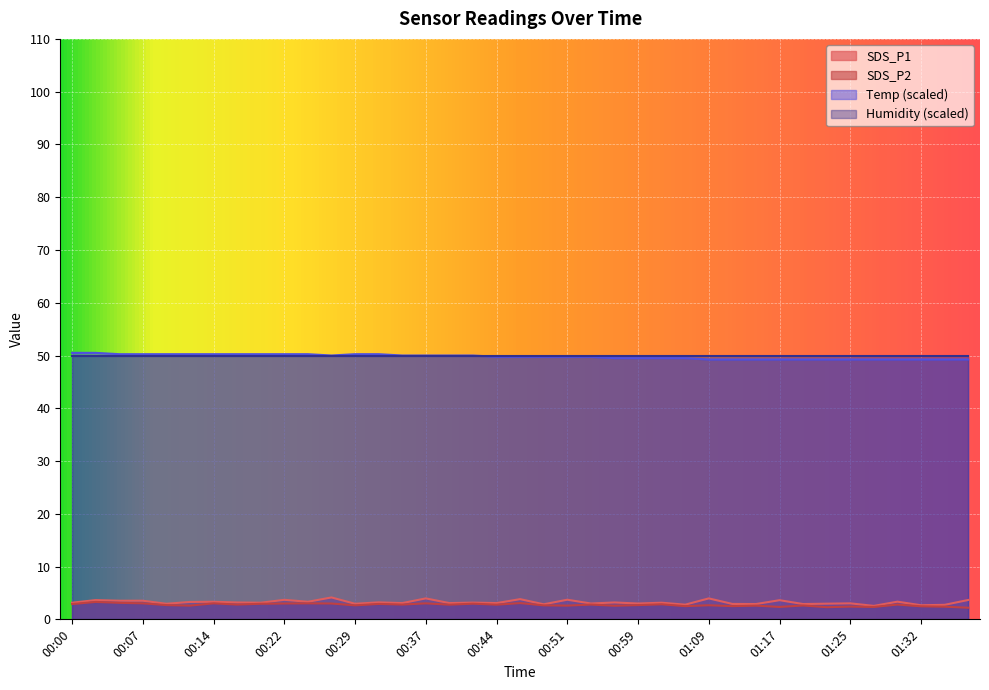

How many lines are shown in the chart?

4